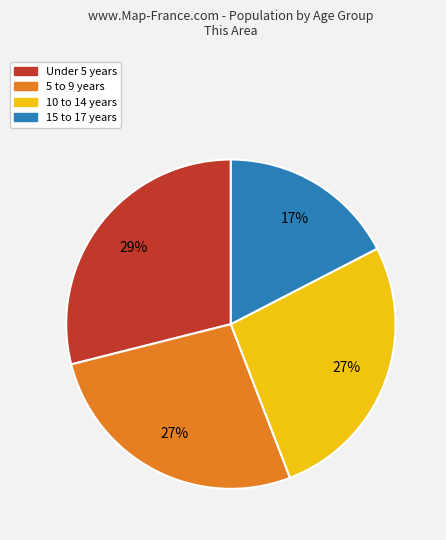

Is there any slice that represents more than half of the pie?

No